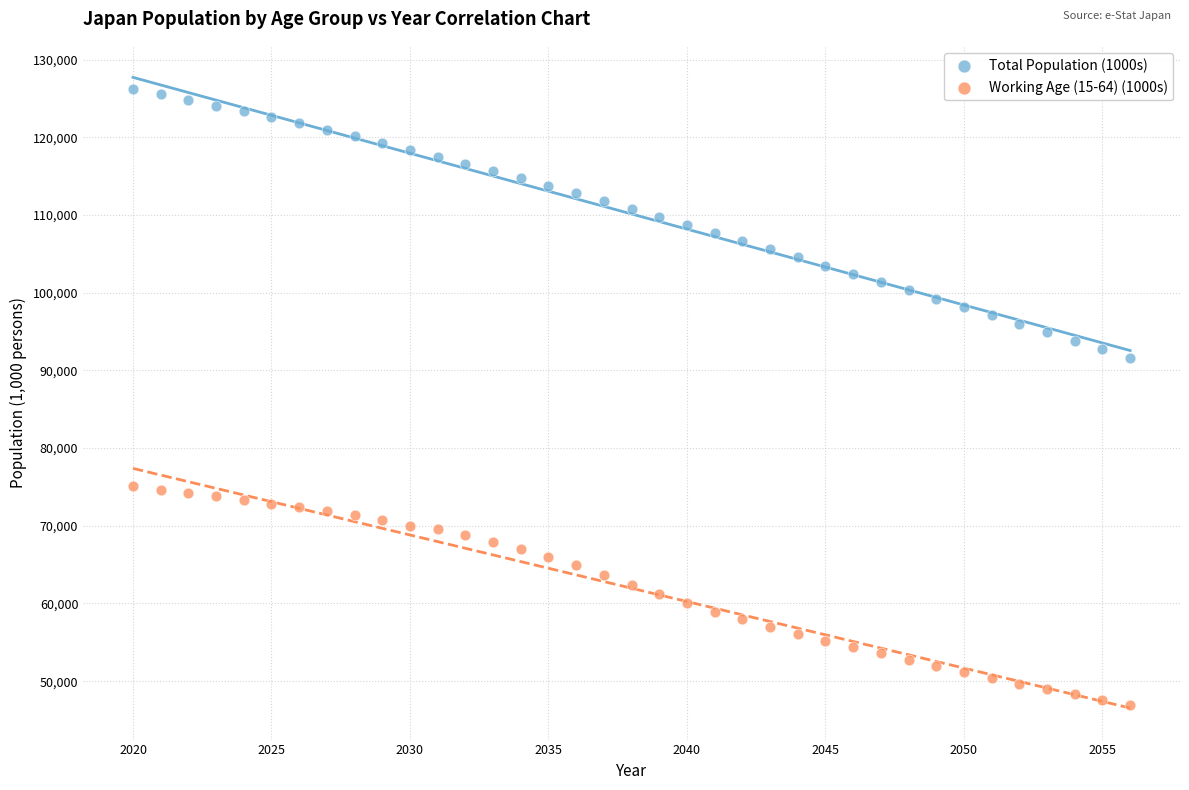

What are all the series names shown in the legend?

Total Population (1000s), Working Age (15-64) (1000s)